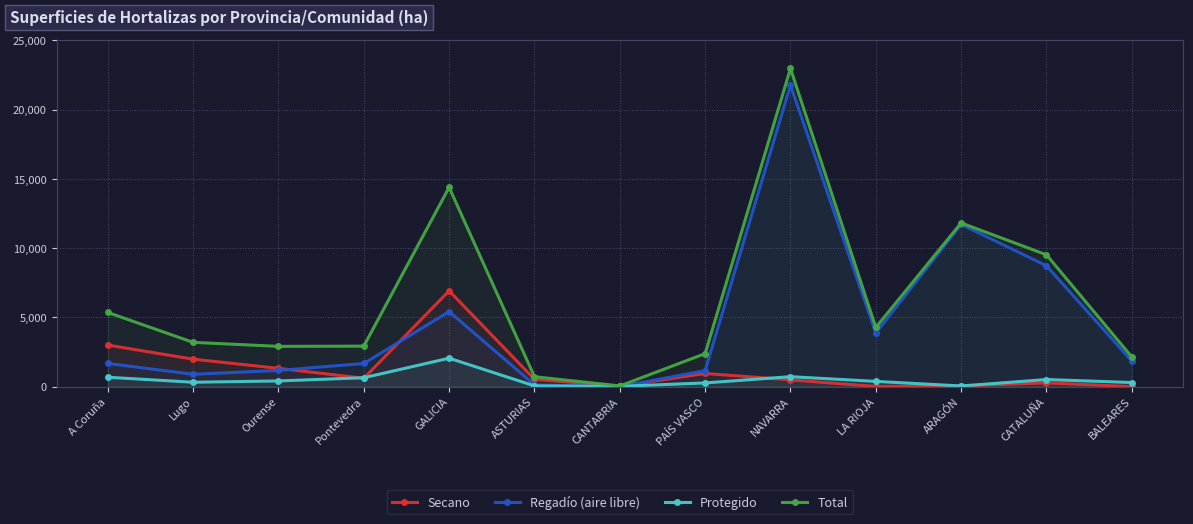

Where is Protegido nearest to the value 1038?

NAVARRA